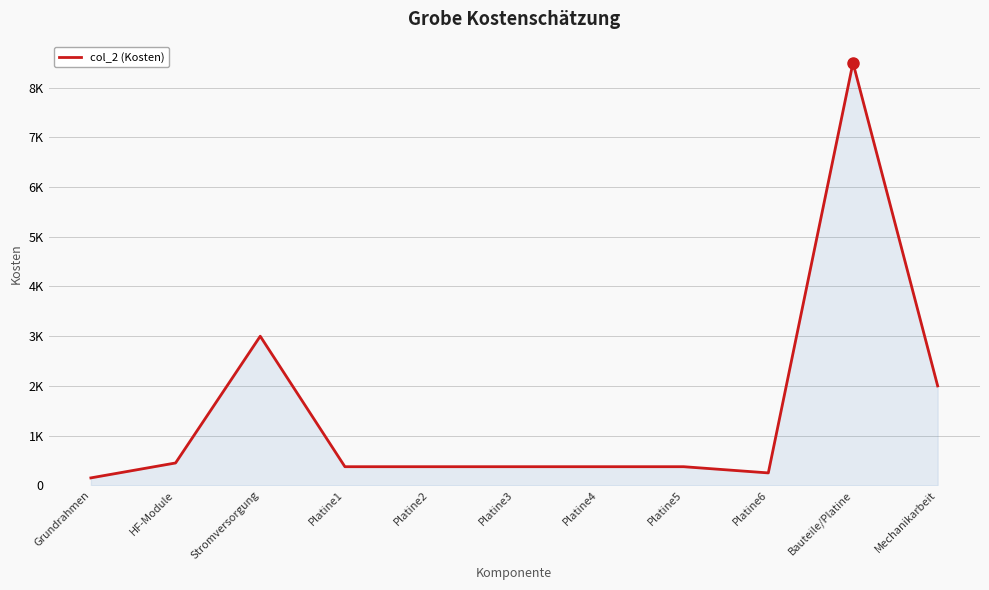

What is the label of the 5th point from the right?

Platine4